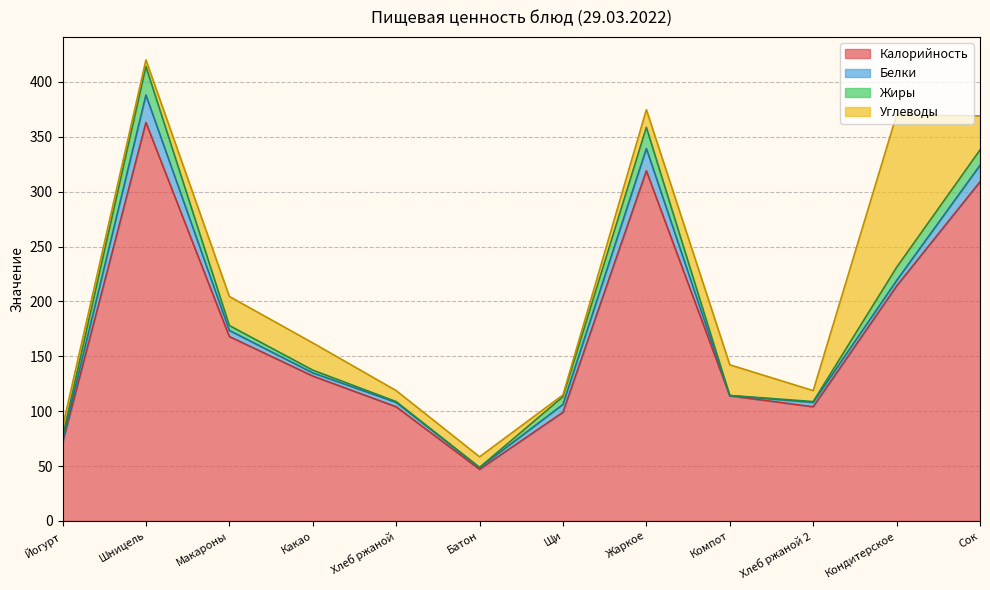

Reading right to left, transcribe all the data shown in this chart.

Калорийность: Сок=309.0	Кондитерское=214.0	Хлеб ржаной 2=104.0	Компот=114.0	Жаркое=319.0	Щи=99.0	Батон=47.0	Хлеб ржаной=104.0	Какао=132.0	Макароны=168.0	Шницель=363.0	Йогурт=71.0
Белки: Сок=15.0	Кондитерское=5.0	Хлеб ржаной 2=4.0	Компот=0.2	Жаркое=20.3	Щи=7.1	Батон=1.6	Хлеб ржаной=4.0	Какао=2.9	Макароны=5.5	Шницель=25.0	Йогурт=2.5
Жиры: Сок=14.0	Кондитерское=12.0	Хлеб ржаной 2=0.7	Компот=0.2	Жаркое=19.3	Щи=7.1	Батон=0.2	Хлеб ржаной=0.7	Какао=2.5	Макароны=4.5	Шницель=26.0	Йогурт=2.9
Углеводы: Сок=31.0	Кондитерское=139.0	Хлеб ржаной 2=10.0	Компот=27.9	Жаркое=16.1	Щи=1.6	Батон=9.7	Хлеб ржаной=10.0	Какао=24.8	Макароны=26.4	Шницель=6.0	Йогурт=9.0